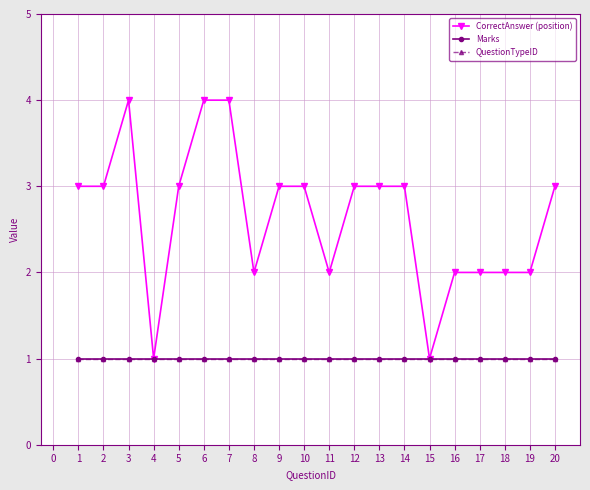

What is the value of the CorrectAnswer (position) point at the 7th from the left?

4